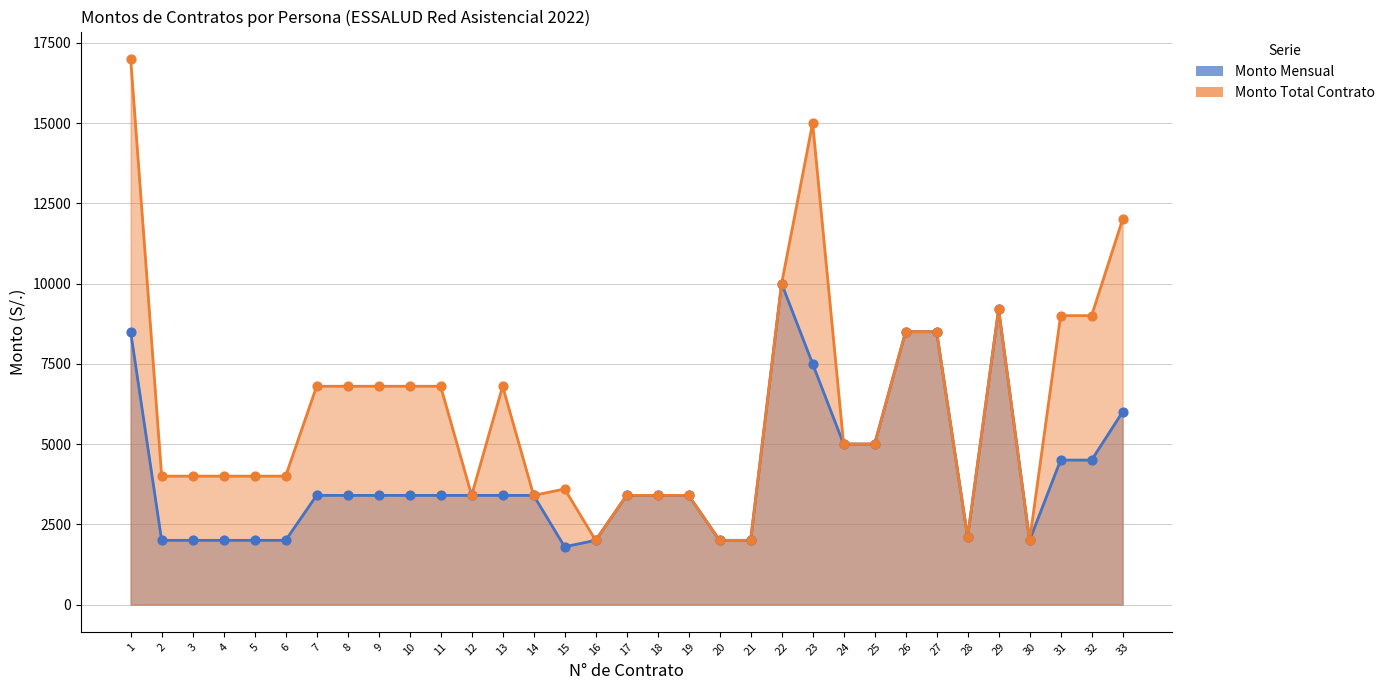

At how many categories does at least one series exceed 12582?

2